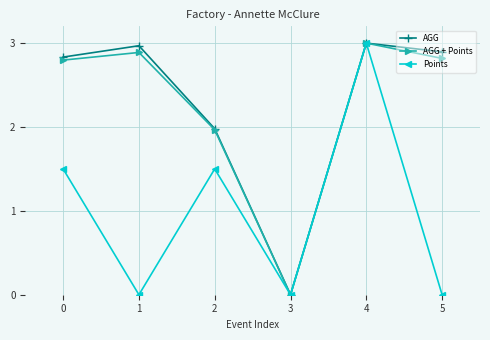

How many interior local valleys does the AGG + Points series have?

1